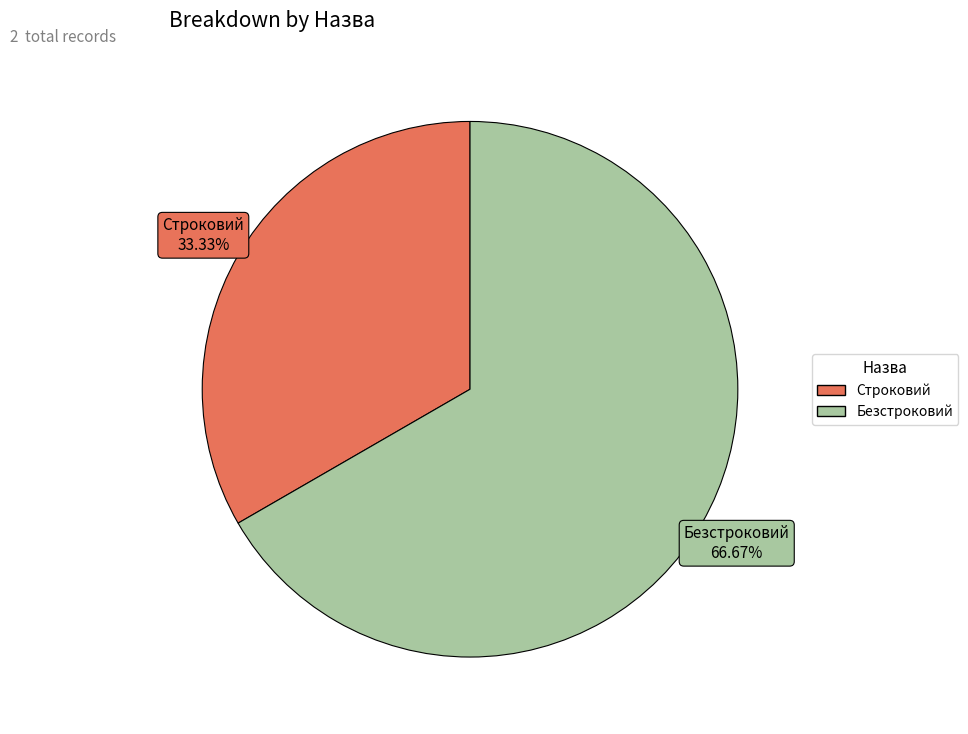

What percentage is the Строковий slice, to the nearest percent?

33%